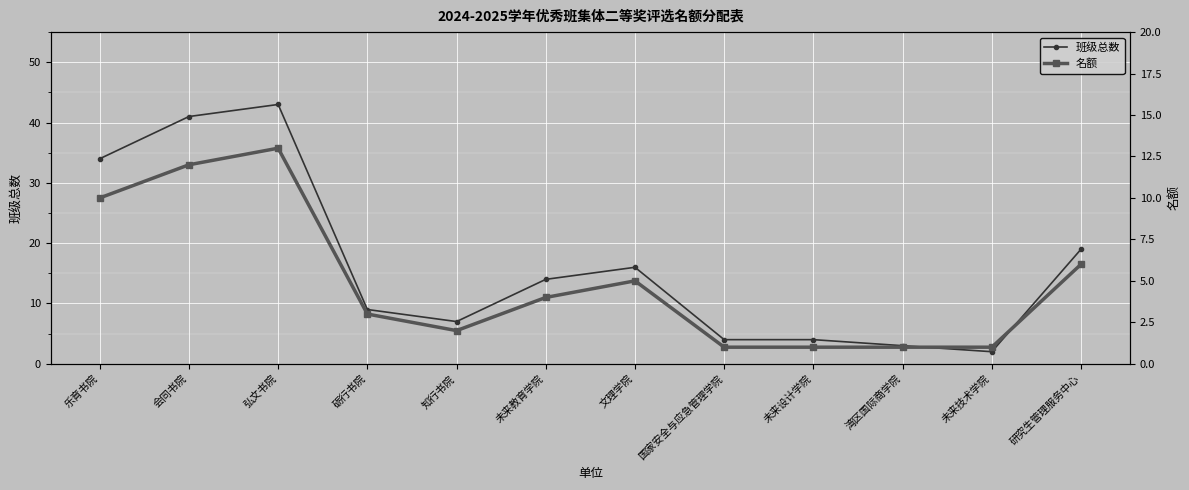

What is the value of the 名额 point at the 12th from the left?

6